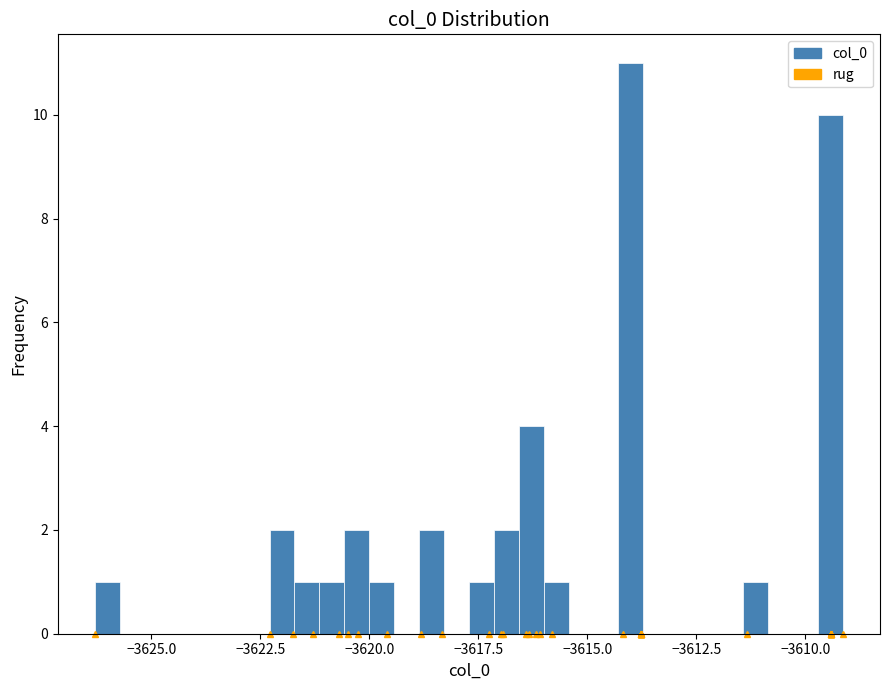

Read against the x-axis, roughly where is the centre of the tallest bar?

-3614.0